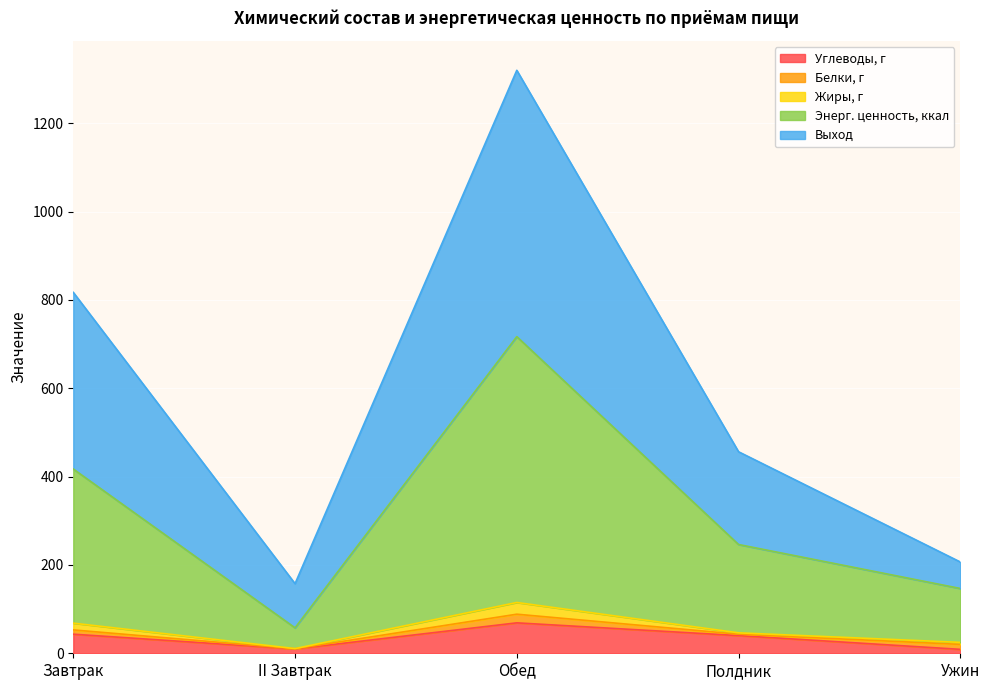

At which category is the sum across all series the highest?

Обед